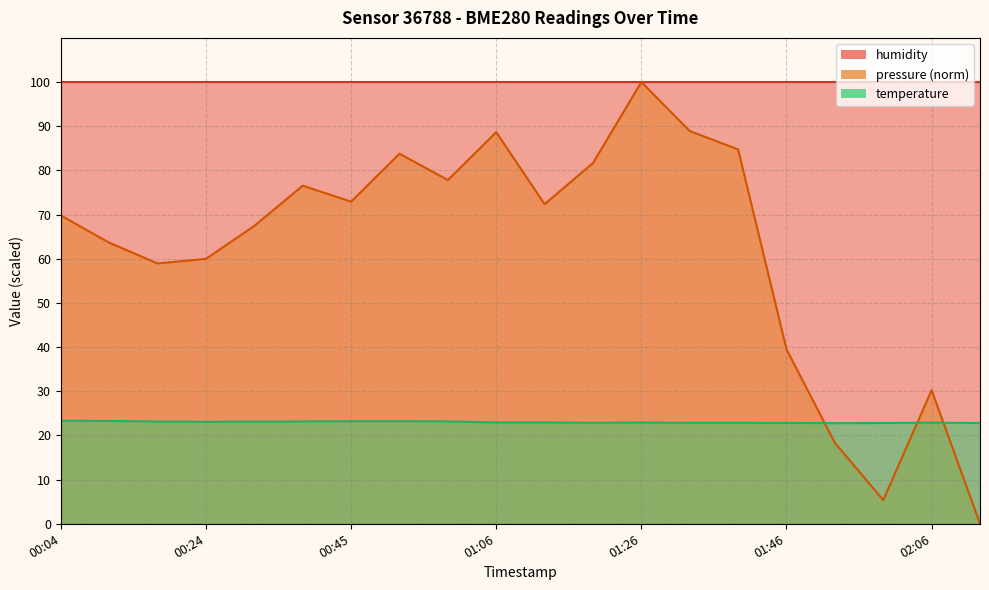

Is it true that pressure equals 58.9 at 00:18?

True